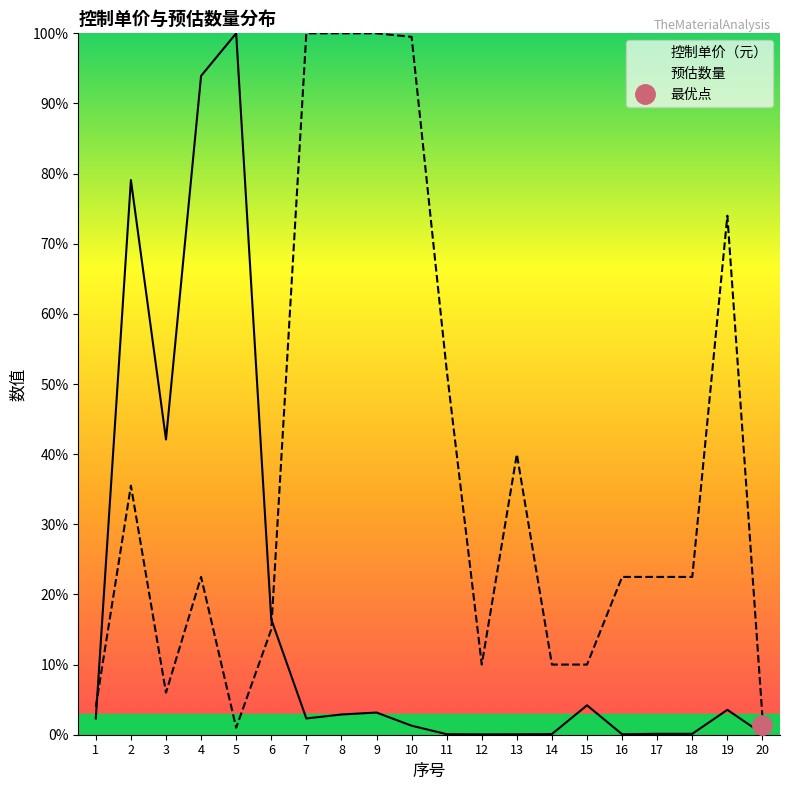

Where is 控制单价（元） nearest to the value 50?

3